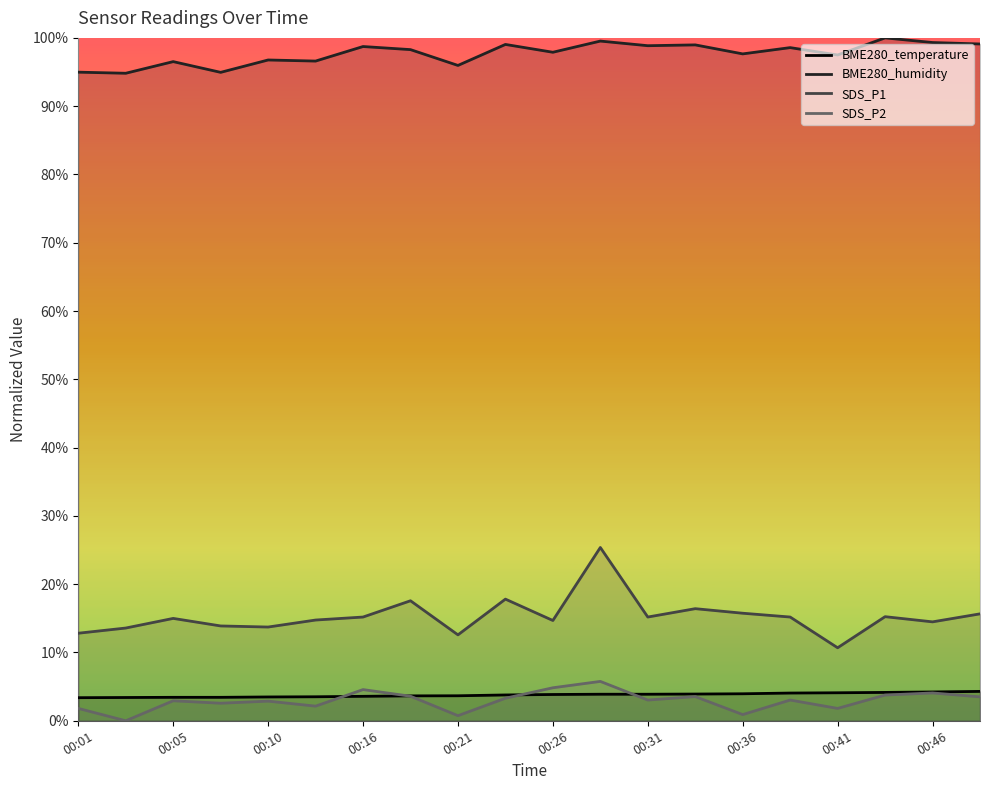

What is the greatest value displayed?

100.0